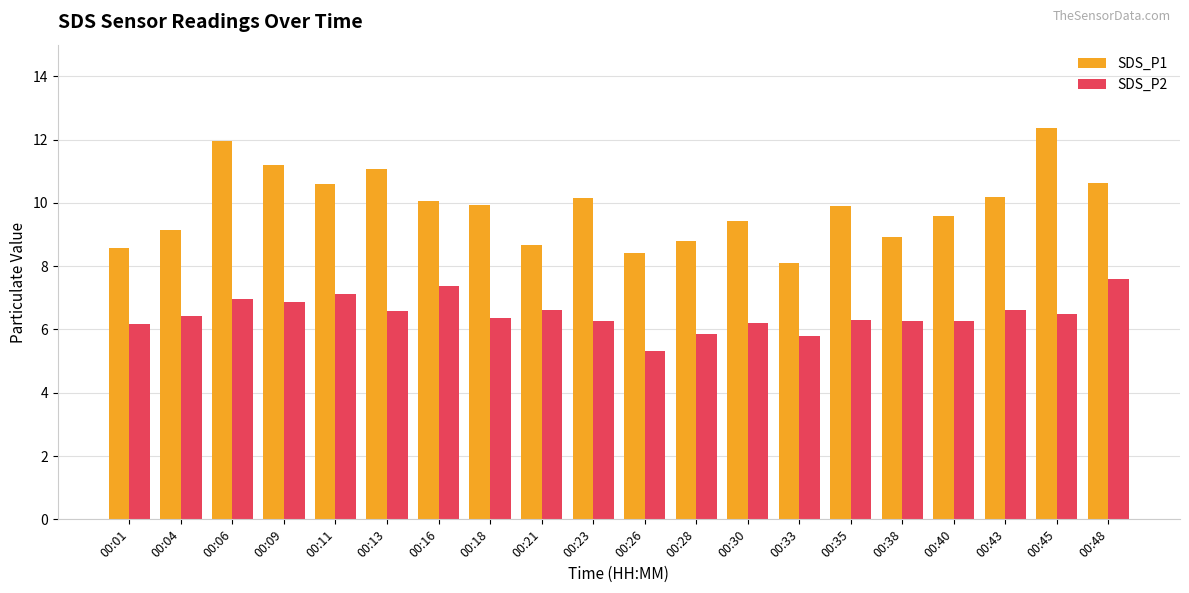

Rank the series at 00:23 from highest to lowest value.

SDS_P1, SDS_P2